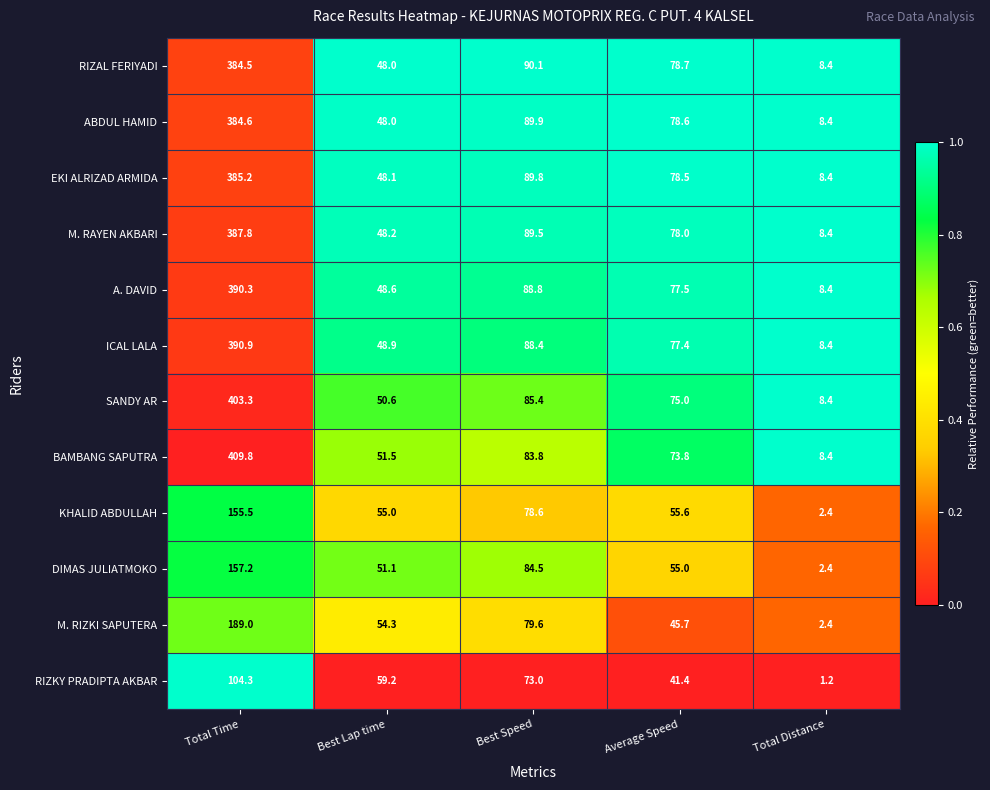

Which label corresponds to the largest value in the chart?

Total Time